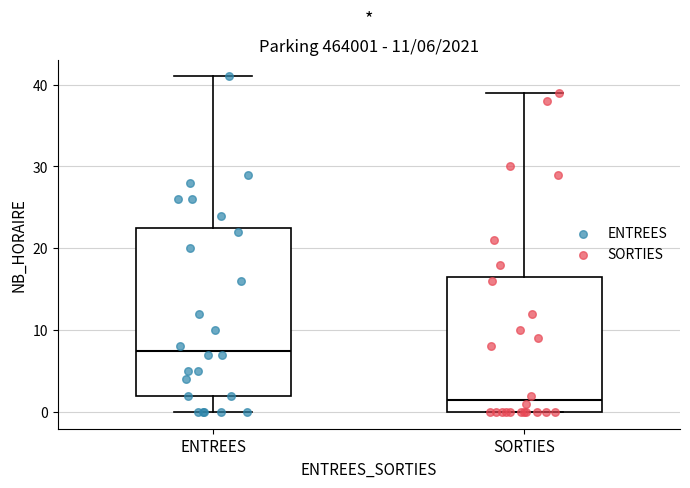

Which box is the tallest, from its lower edge to its upper edge?

ENTREES